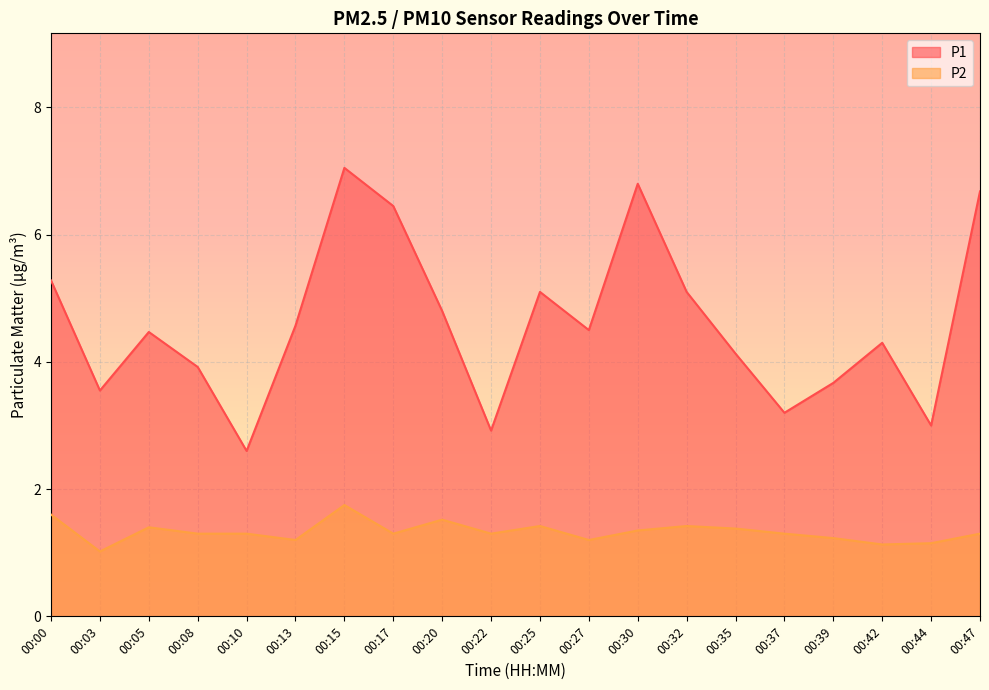

Where does the P1 series first go above 4?

00:00